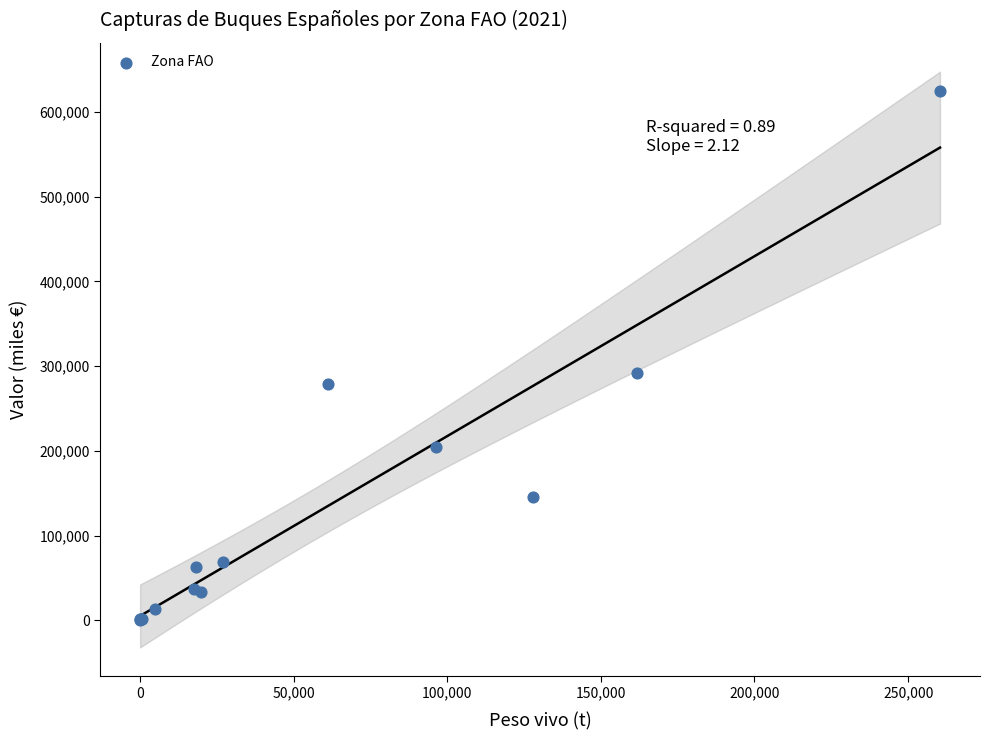

What Y value in the scatter plot is closest to 312730?

291902.4